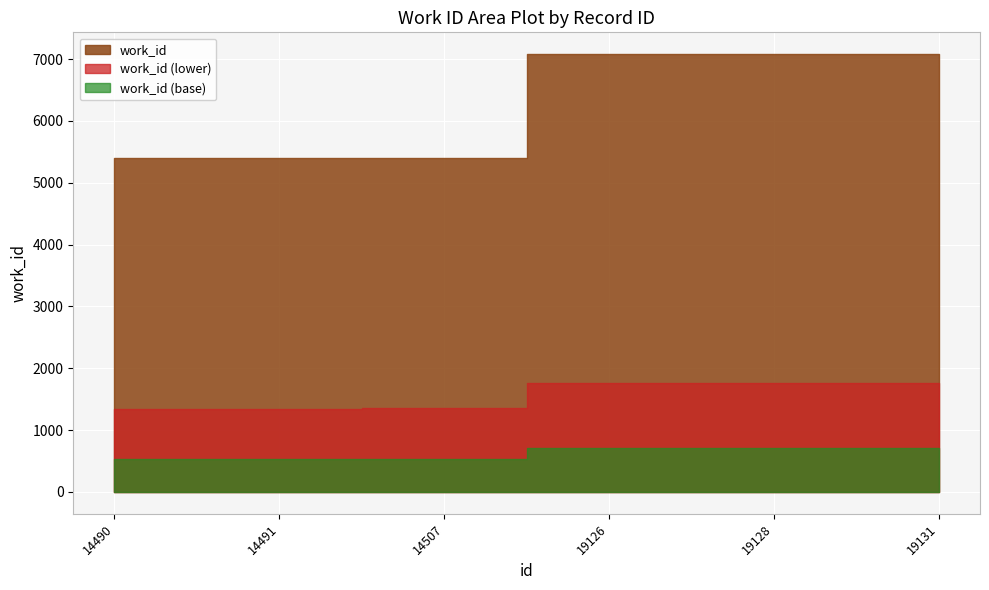

Rank the categories by value from lowest to highest.

14490, 14491, 14507, 19126, 19128, 19131